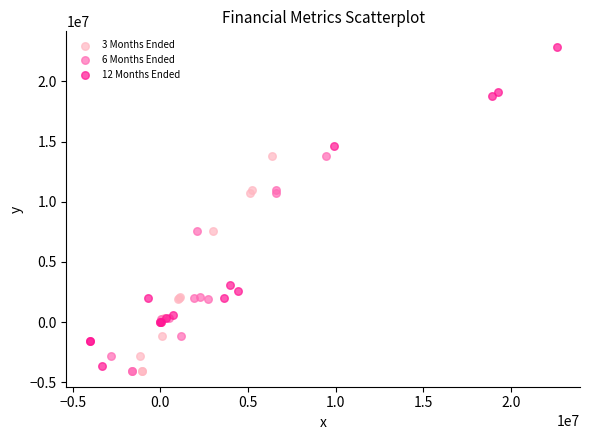

Which series reaches the maximum Y coordinate?

12 Months Ended